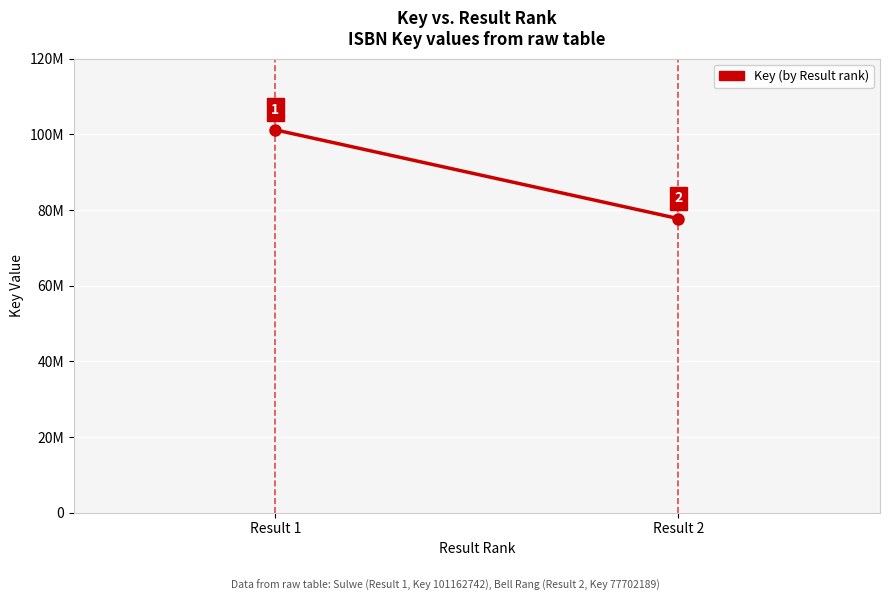

What is the sum of the values at Result 2 and Result 1?

178864931